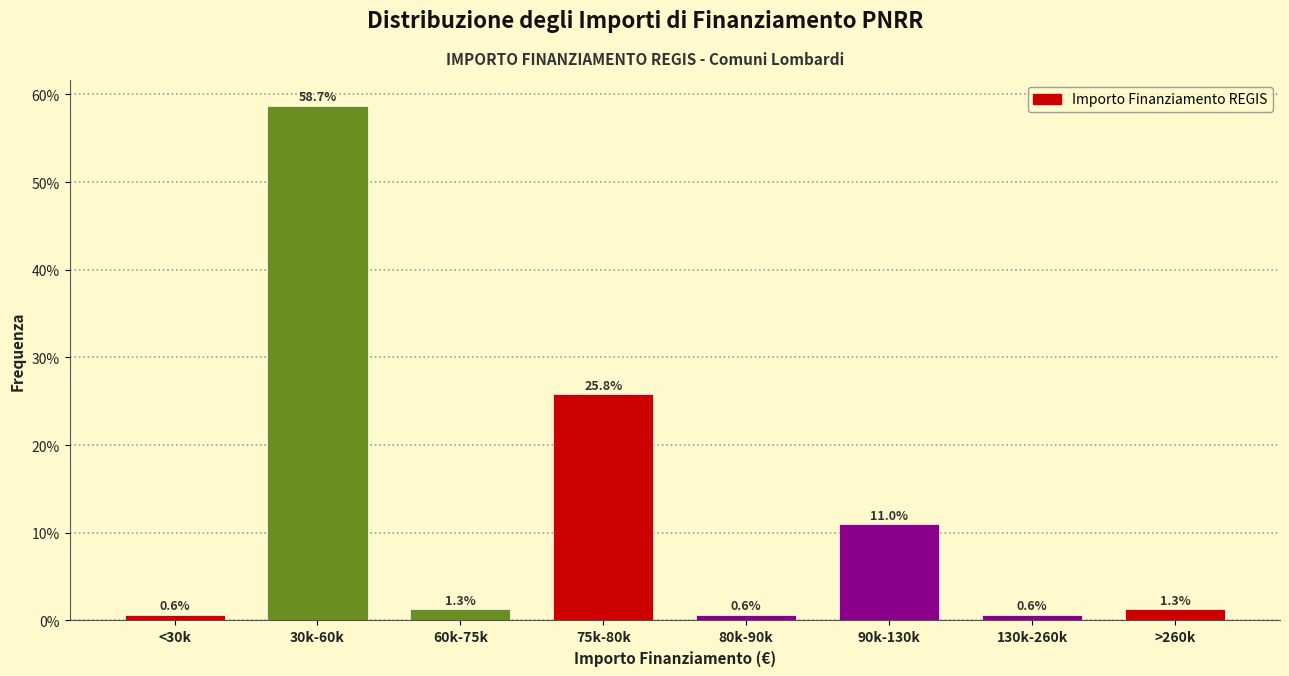

Reading left to right, what are all the values shown in this chart?

0.6	58.7	1.3	25.8	0.6	11.0	0.6	1.3